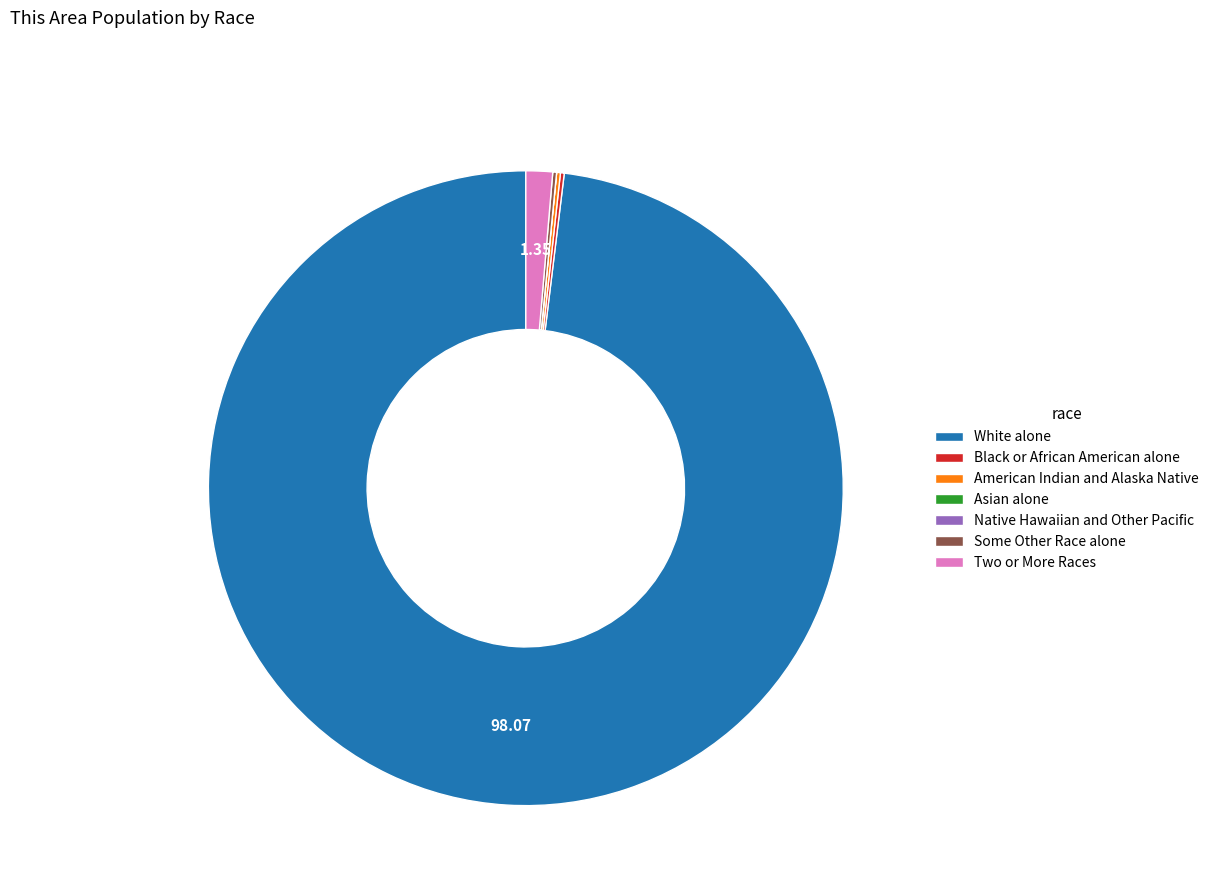

Does any single category account for the majority?

Yes